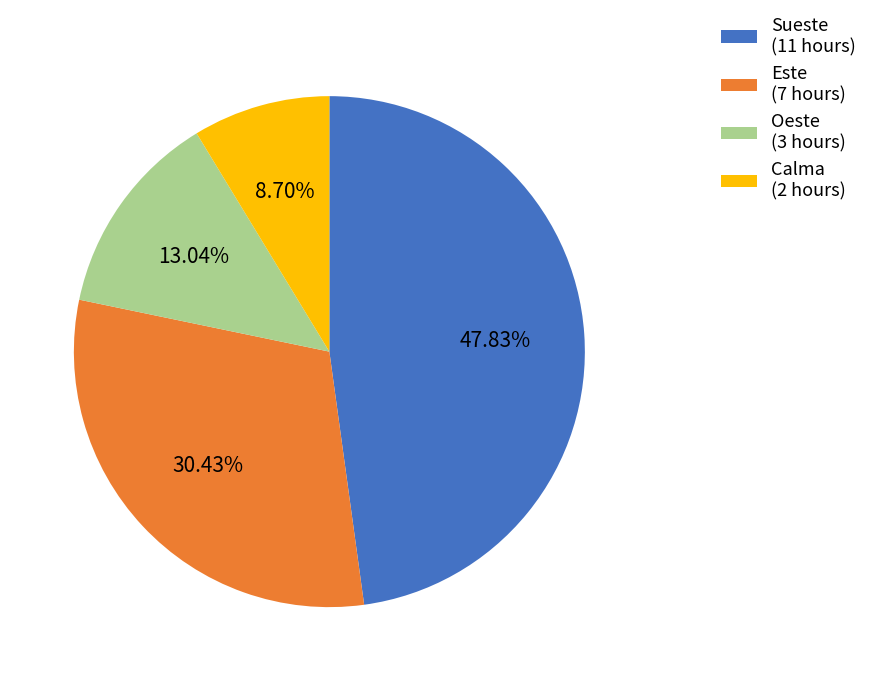

Between Este (7 hours) and Sueste (11 hours), which is larger?

Sueste (11 hours)